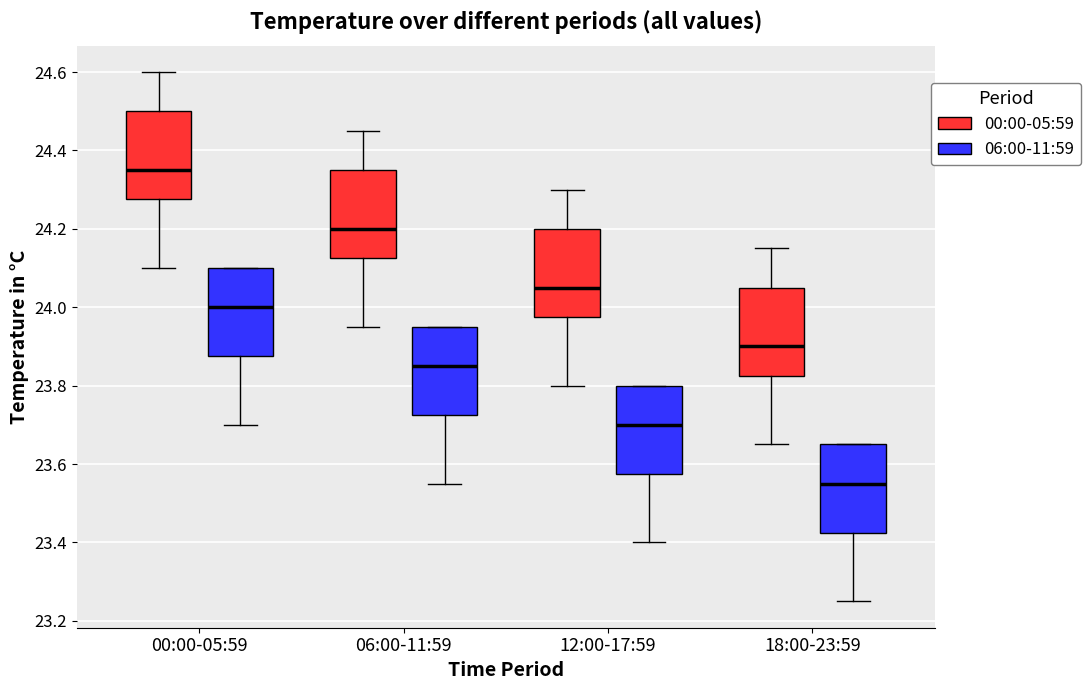

Reading left to right, transcribe this box plot: for each box, give where its median line is, the range the box spans, and where its two whiskers end, as read against the y-axis. The values are not printed on the chart, so give them approximately, as read against the axis.

00:00-05:59 (00:00-05:59): median 24.36, box 24.28 to 24.50, whiskers 24.10 to 24.60
00:00-05:59 (06:00-11:59): median 24.00, box 23.88 to 24.10, whiskers 23.70 to 24.10
06:00-11:59 (00:00-05:59): median 24.20, box 24.12 to 24.36, whiskers 23.96 to 24.46
06:00-11:59 (06:00-11:59): median 23.86, box 23.72 to 23.96, whiskers 23.56 to 23.96
12:00-17:59 (00:00-05:59): median 24.06, box 23.98 to 24.20, whiskers 23.80 to 24.30
12:00-17:59 (06:00-11:59): median 23.70, box 23.58 to 23.80, whiskers 23.40 to 23.80
18:00-23:59 (00:00-05:59): median 23.90, box 23.82 to 24.06, whiskers 23.66 to 24.16
18:00-23:59 (06:00-11:59): median 23.56, box 23.42 to 23.66, whiskers 23.26 to 23.66